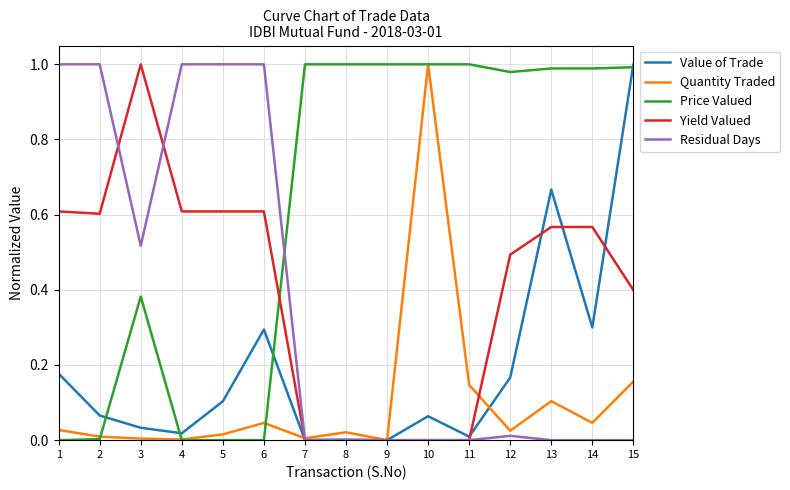

Is the value of Yield Valued at 10 greater than the value of Quantity Traded at 15?

No